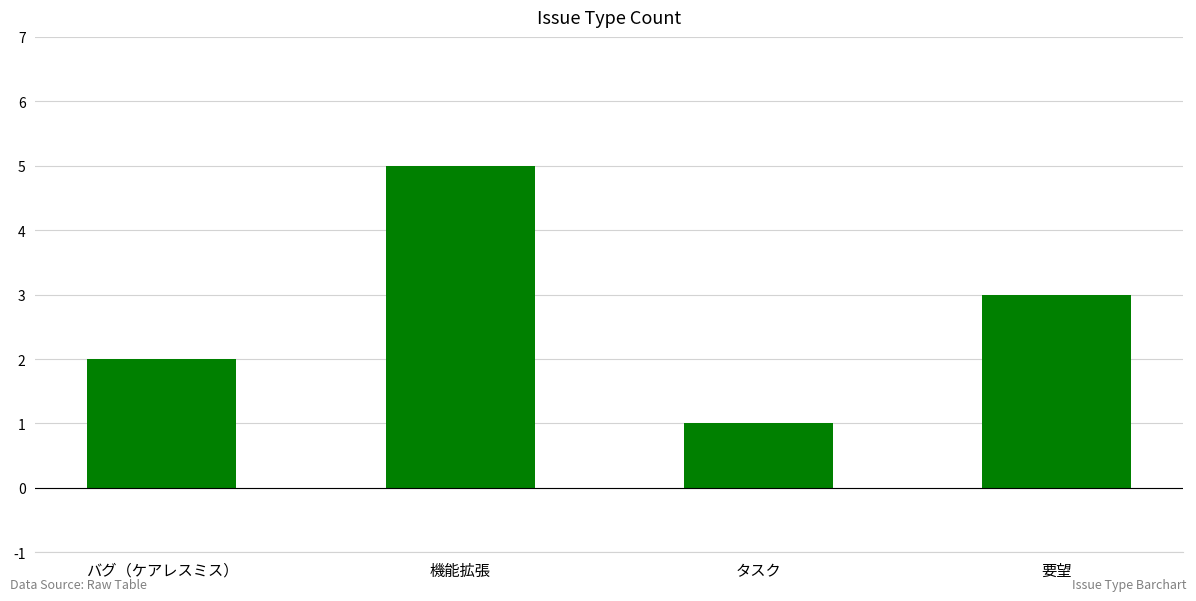

Between タスク and バグ（ケアレスミス）, which is larger?

バグ（ケアレスミス）